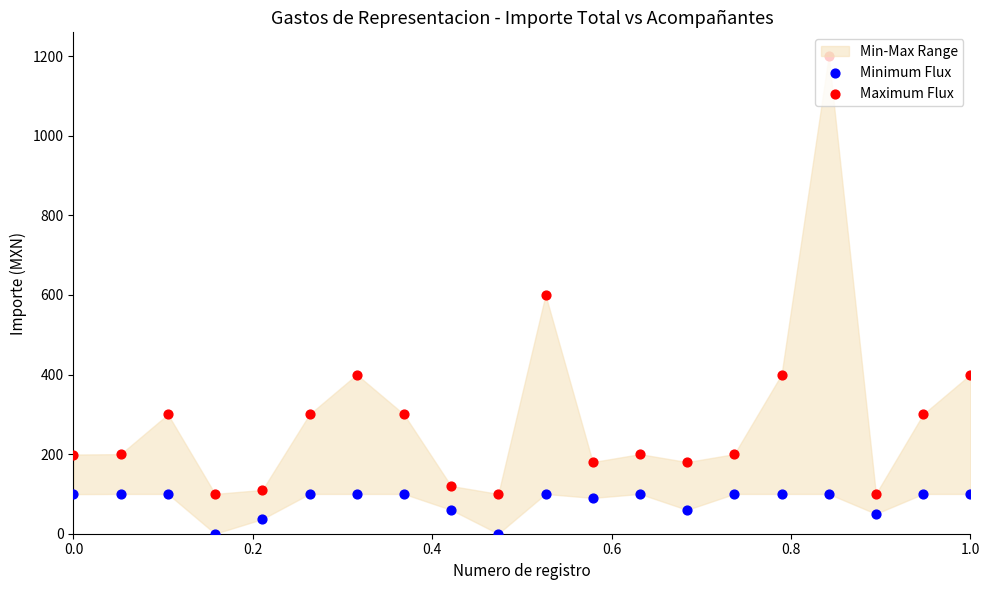

Which series has the largest total across all categories?

Maximum Flux